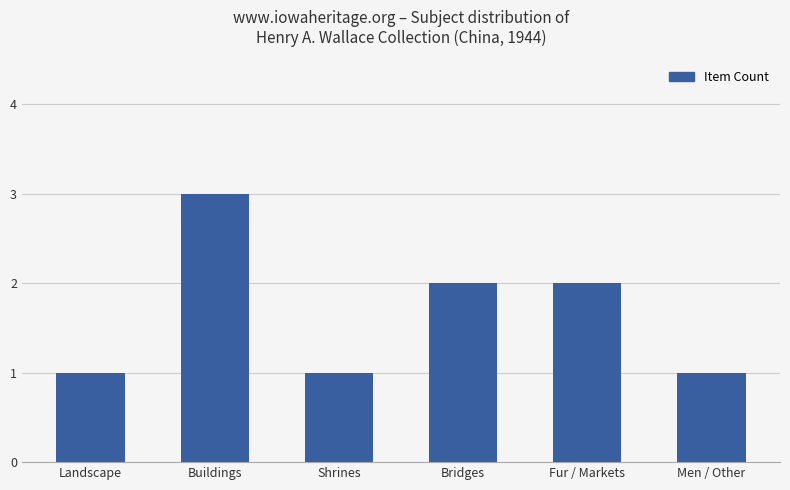

What is the label of the 5th bar from the right?

Buildings